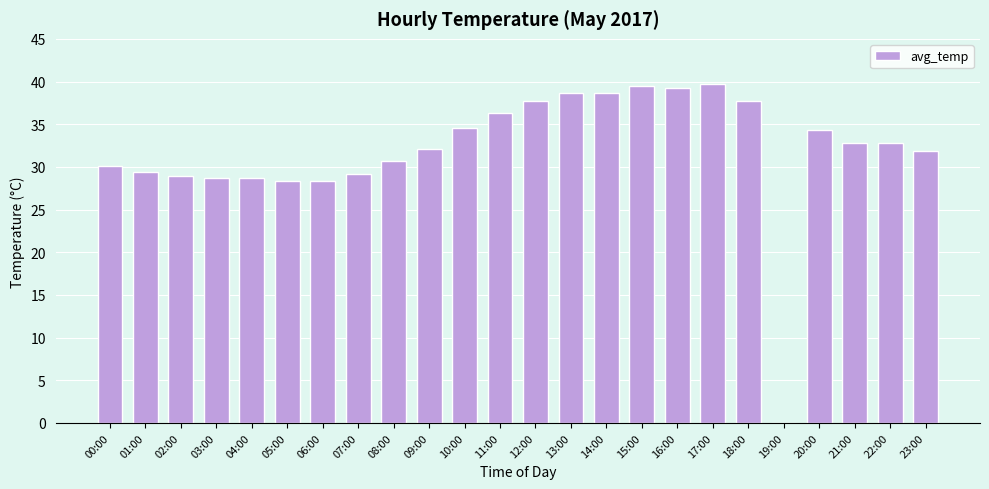

What is the maximum value shown in the chart?

39.7